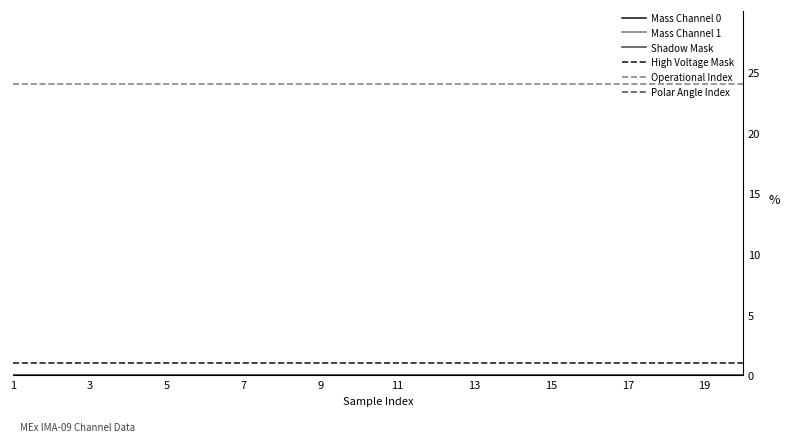

Does the chart have visible grid lines?

No